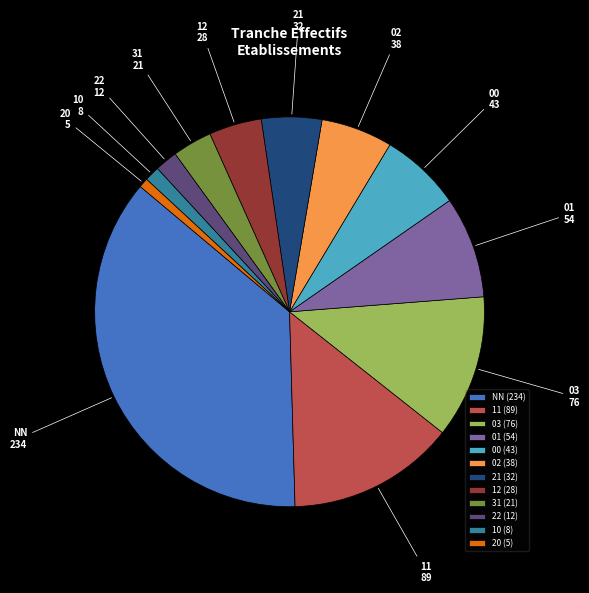

Which has a higher value, 10 or 31?

31